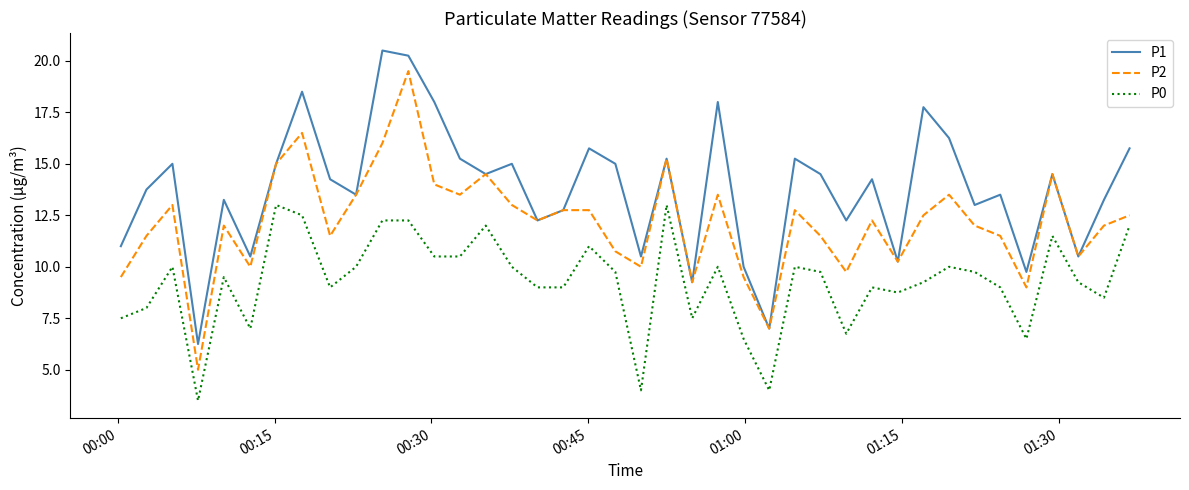

List the series in order of their peak value, highest first.

P1, P2, P0